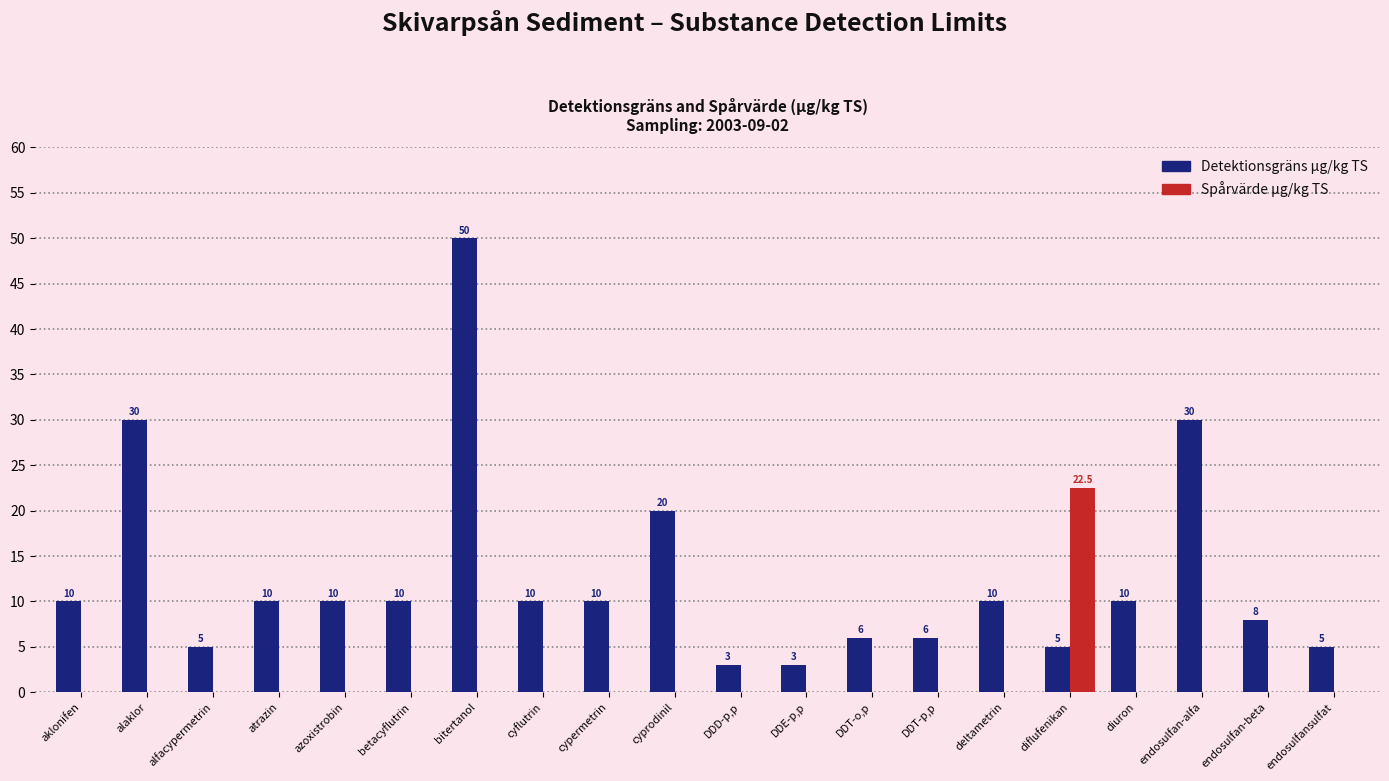

At which category is the sum across all series the highest?

bitertanol